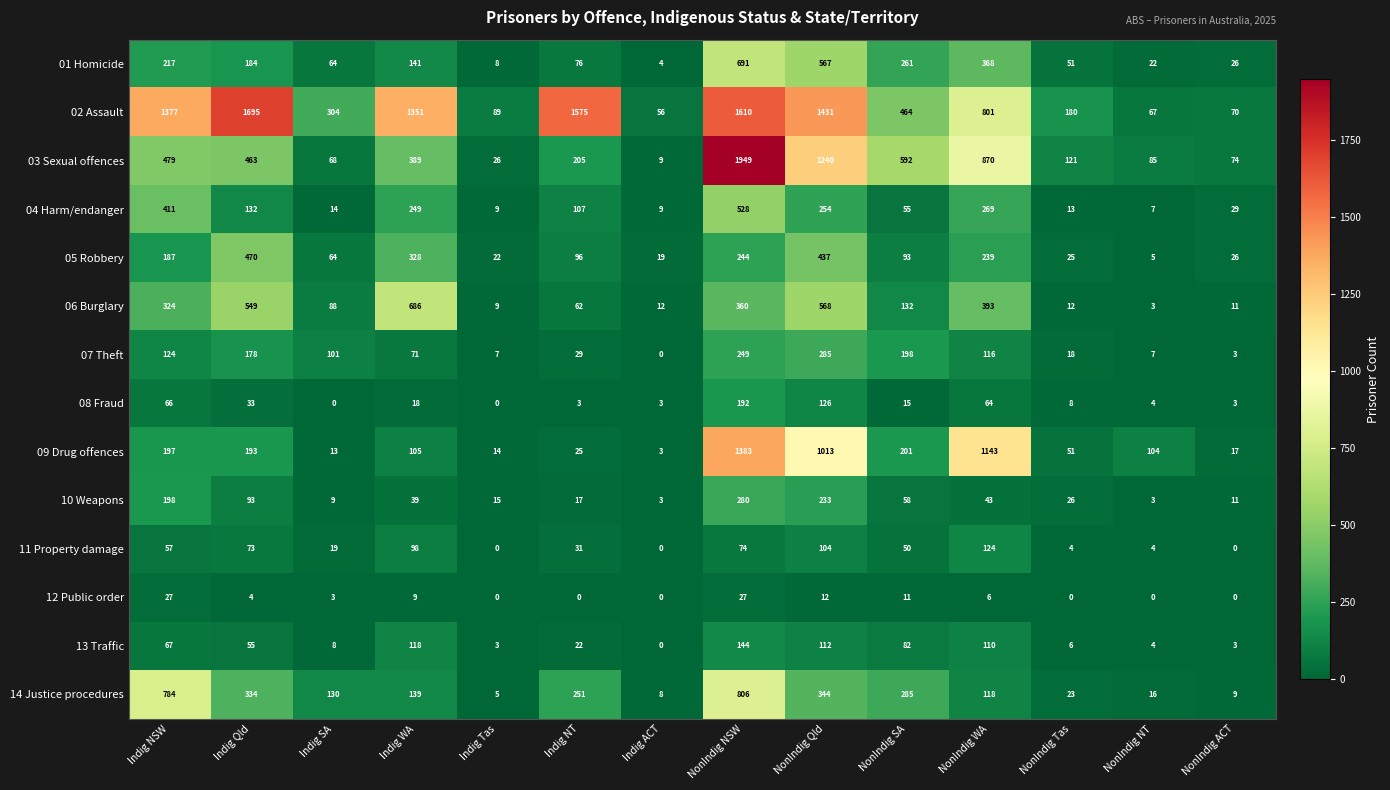

How many distinct data groups are displayed?

14